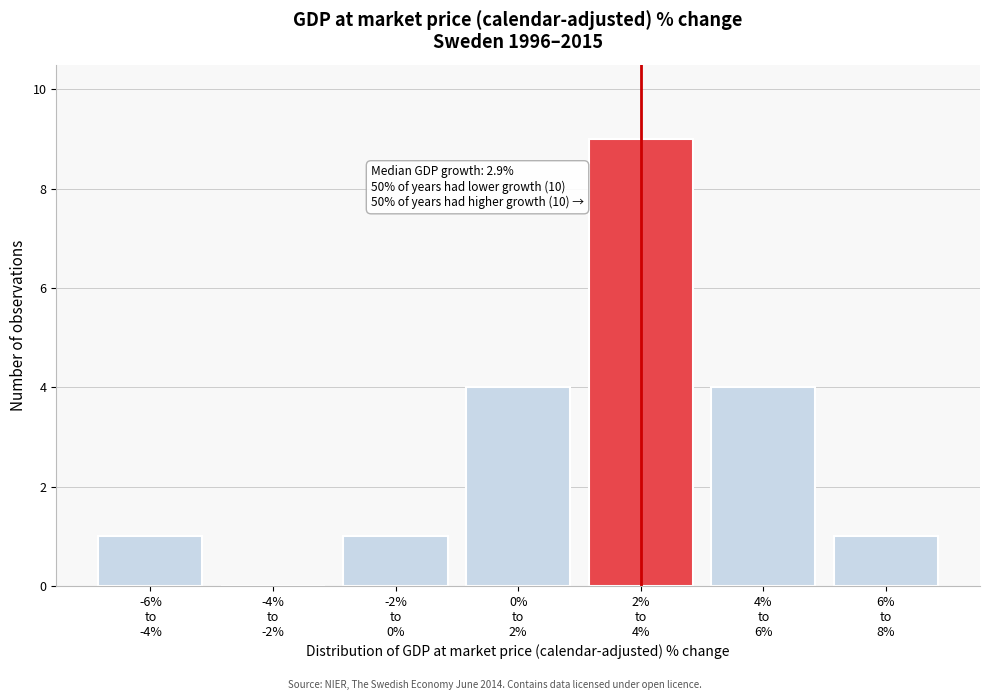

What is the sum of all values?

20